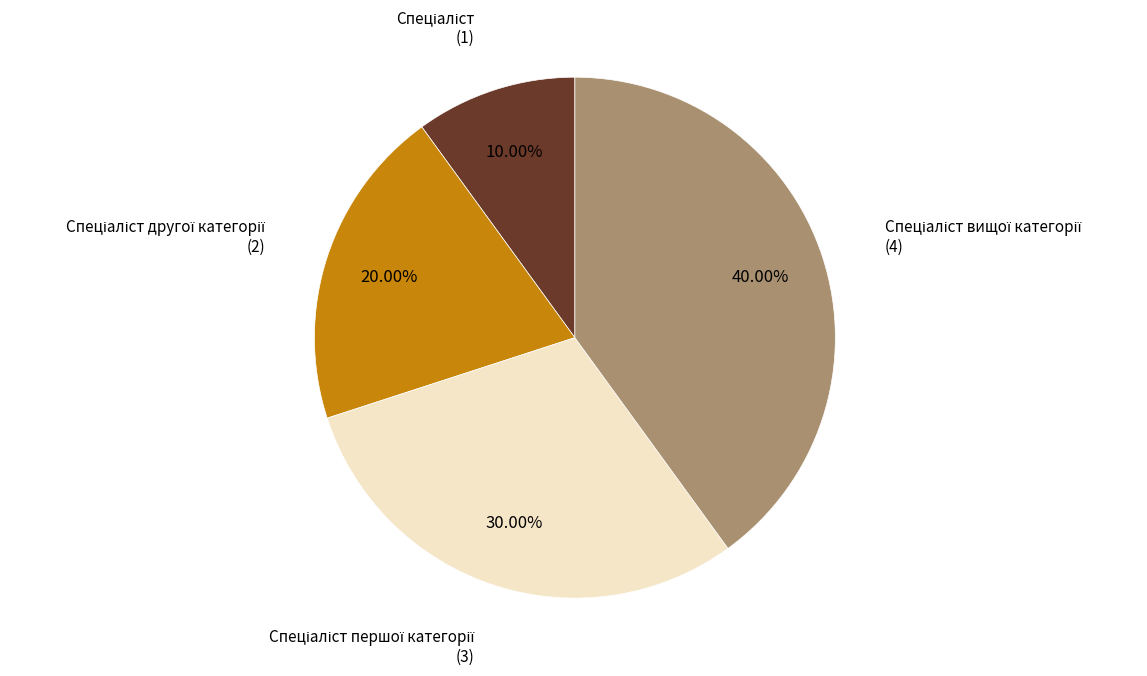

Does any single category account for the majority?

No